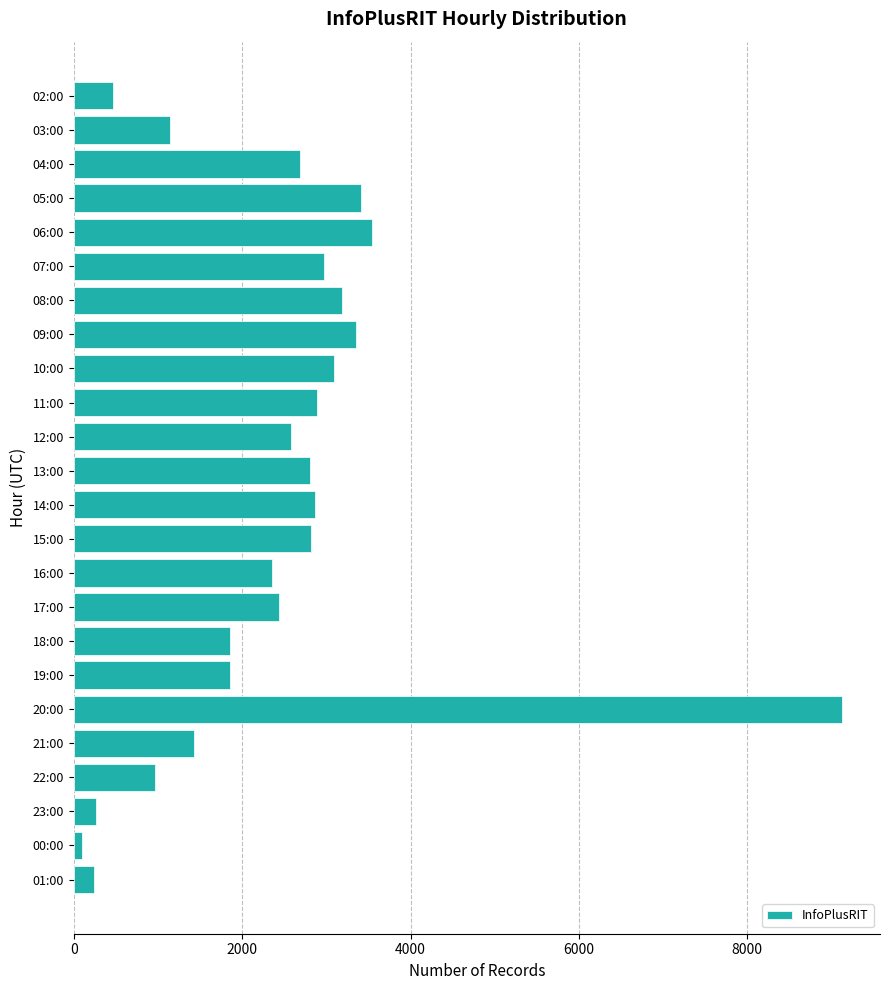

Which has a higher value, 13:00 or 02:00?

13:00